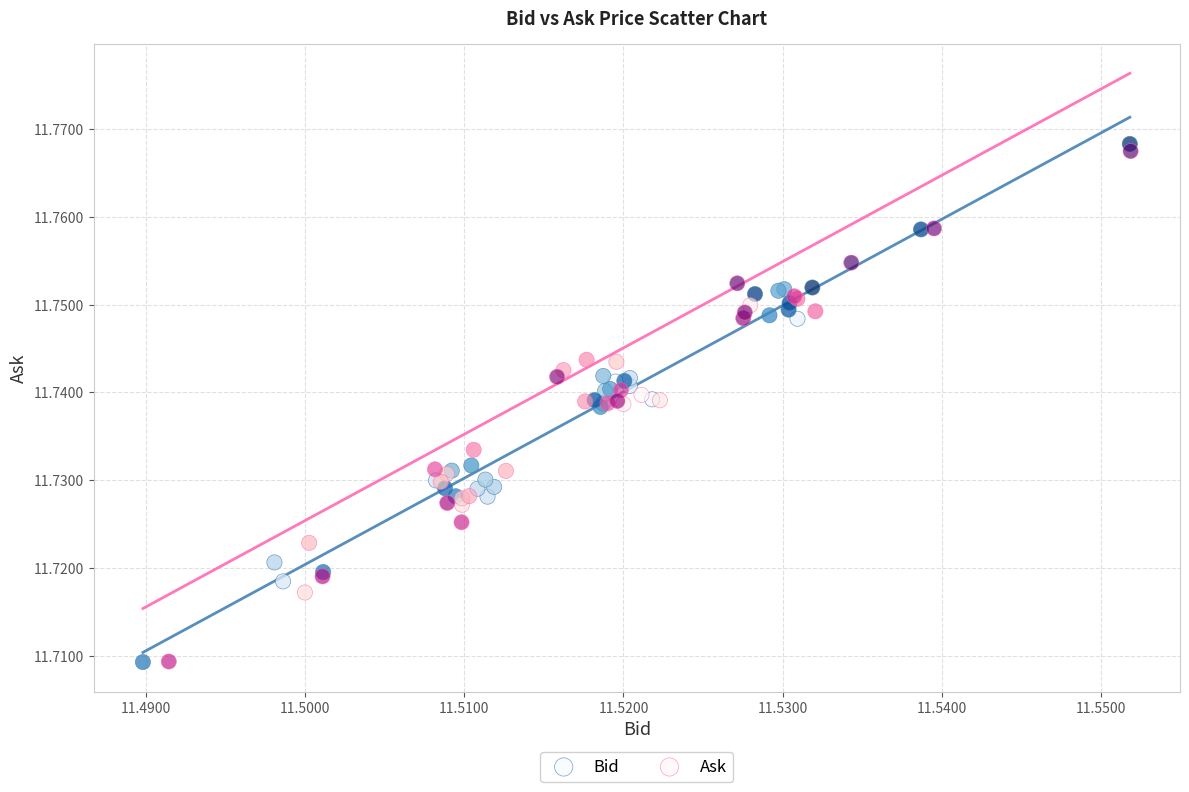

Which series reaches the maximum Y coordinate?

Bid